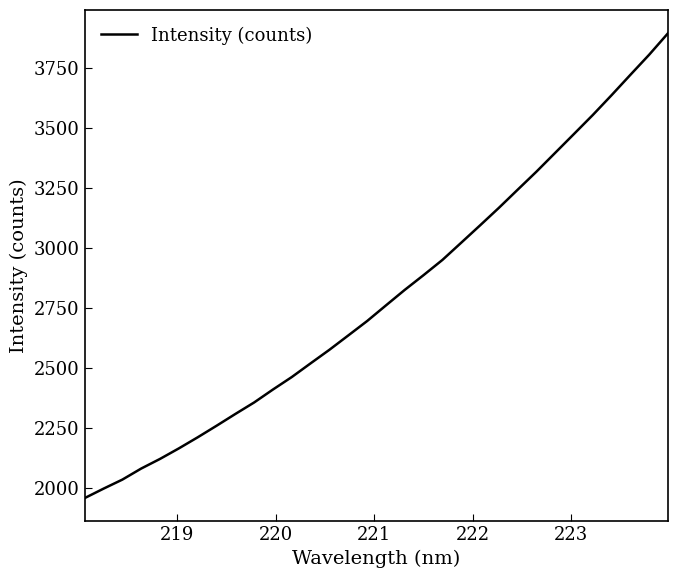

What is the minimum value shown in the chart?

1959.3